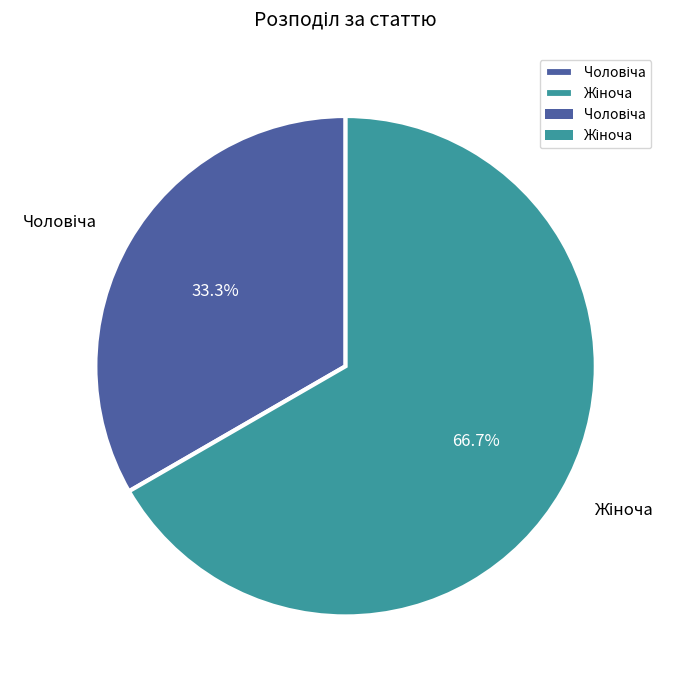

Does any single category account for the majority?

Yes